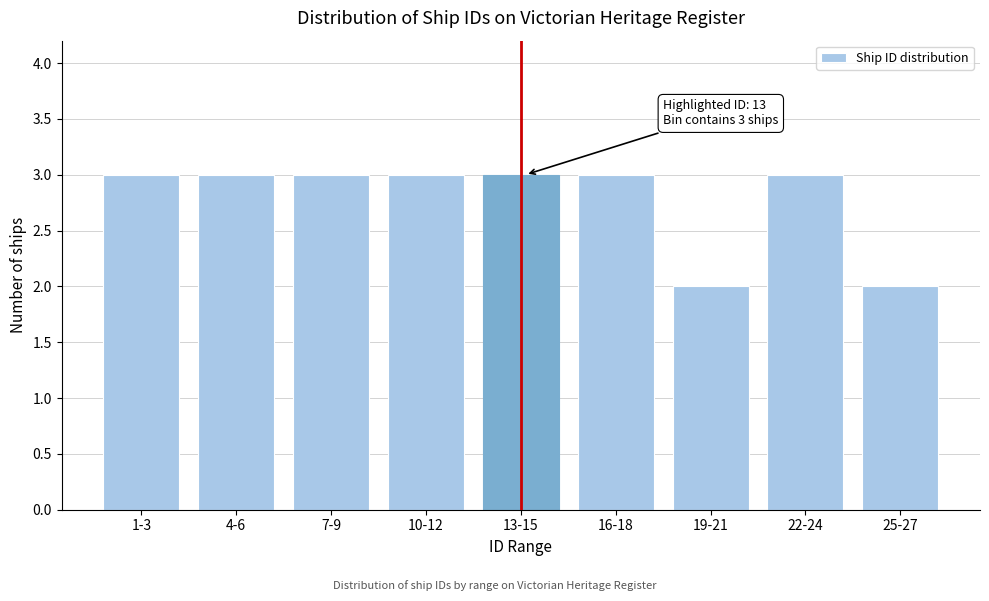

Reading right to left, extract all data points from this chart.

25-27=2	22-24=3	19-21=2	16-18=3	13-15=3	10-12=3	7-9=3	4-6=3	1-3=3